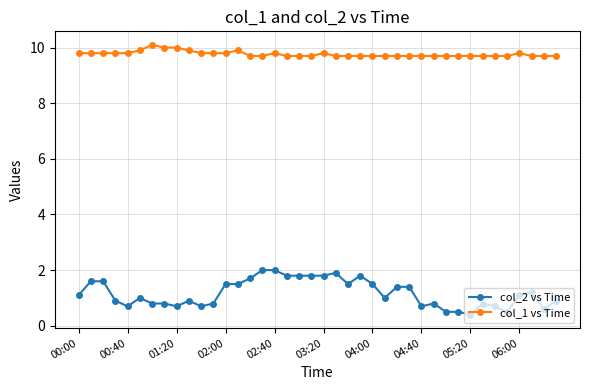

Count the number of data series in this chart.

2